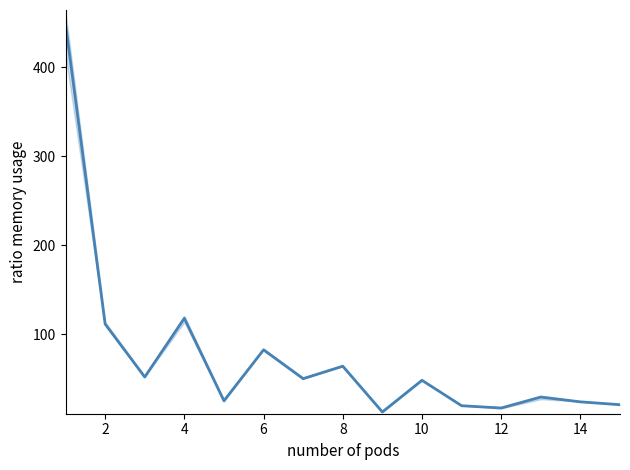

What is the difference between the second highest and minimum values?

105.4